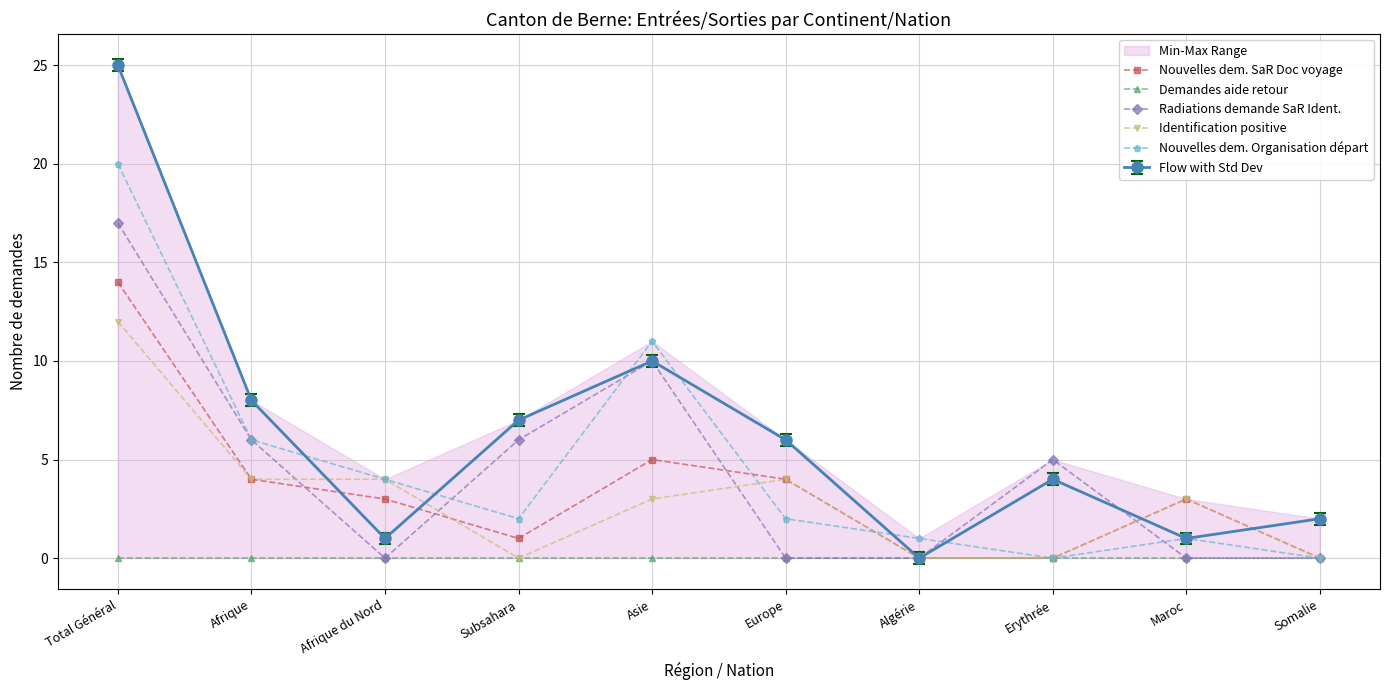

Reading left to right, transcribe all the data shown in this chart.

Nouvelles dem. SaR Doc voyage: Total Général=14	Afrique=4	Afrique du Nord=3	Subsahara=1	Asie=5	Europe=4	Algérie=0	Erythrée=0	Maroc=3	Somalie=0
Demandes aide retour: Total Général=0	Afrique=0	Afrique du Nord=0	Subsahara=0	Asie=0	Europe=0	Algérie=0	Erythrée=0	Maroc=0	Somalie=0
Radiations demande SaR Ident.: Total Général=17	Afrique=6	Afrique du Nord=0	Subsahara=6	Asie=10	Europe=0	Algérie=0	Erythrée=5	Maroc=0	Somalie=0
Identification positive: Total Général=12	Afrique=4	Afrique du Nord=4	Subsahara=0	Asie=3	Europe=4	Algérie=0	Erythrée=0	Maroc=3	Somalie=0
Nouvelles dem. Organisation départ: Total Général=20	Afrique=6	Afrique du Nord=4	Subsahara=2	Asie=11	Europe=2	Algérie=1	Erythrée=0	Maroc=1	Somalie=0